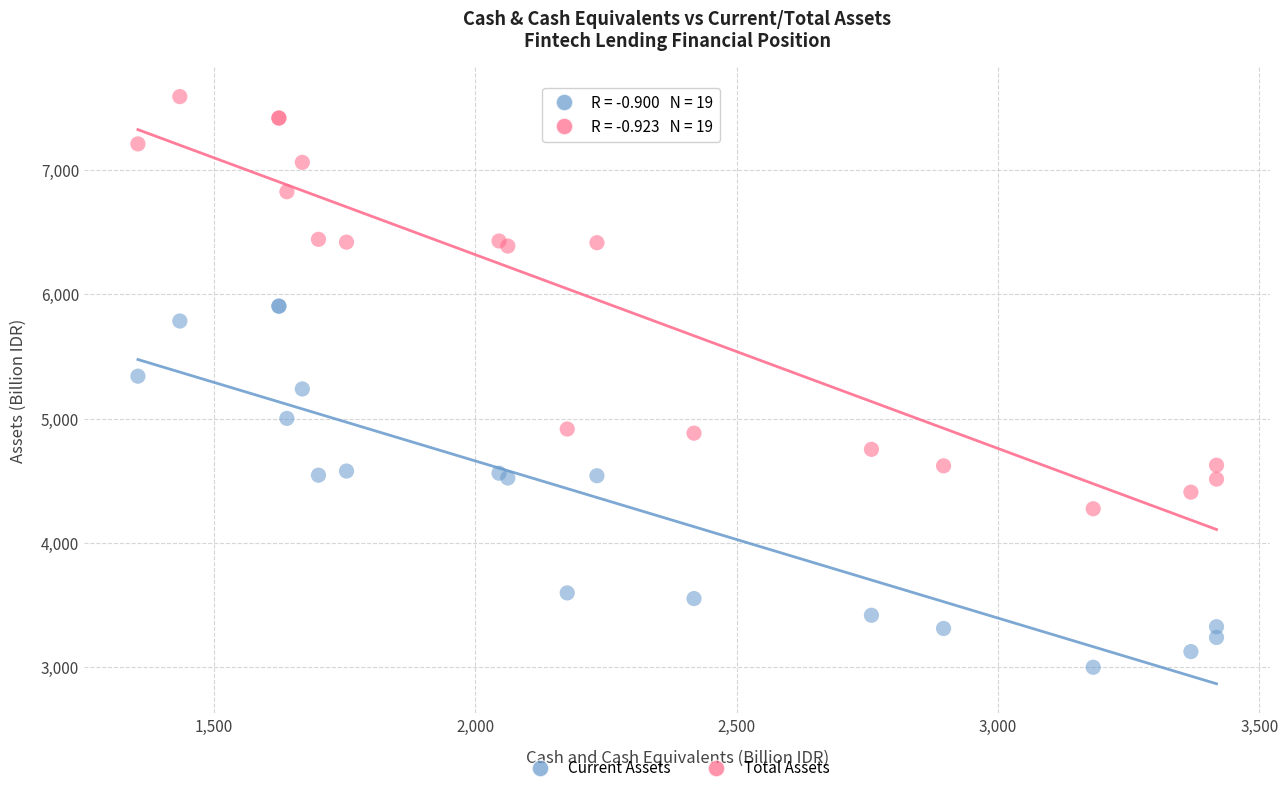

Which series has the largest Y range (max minus min)?

Total Assets